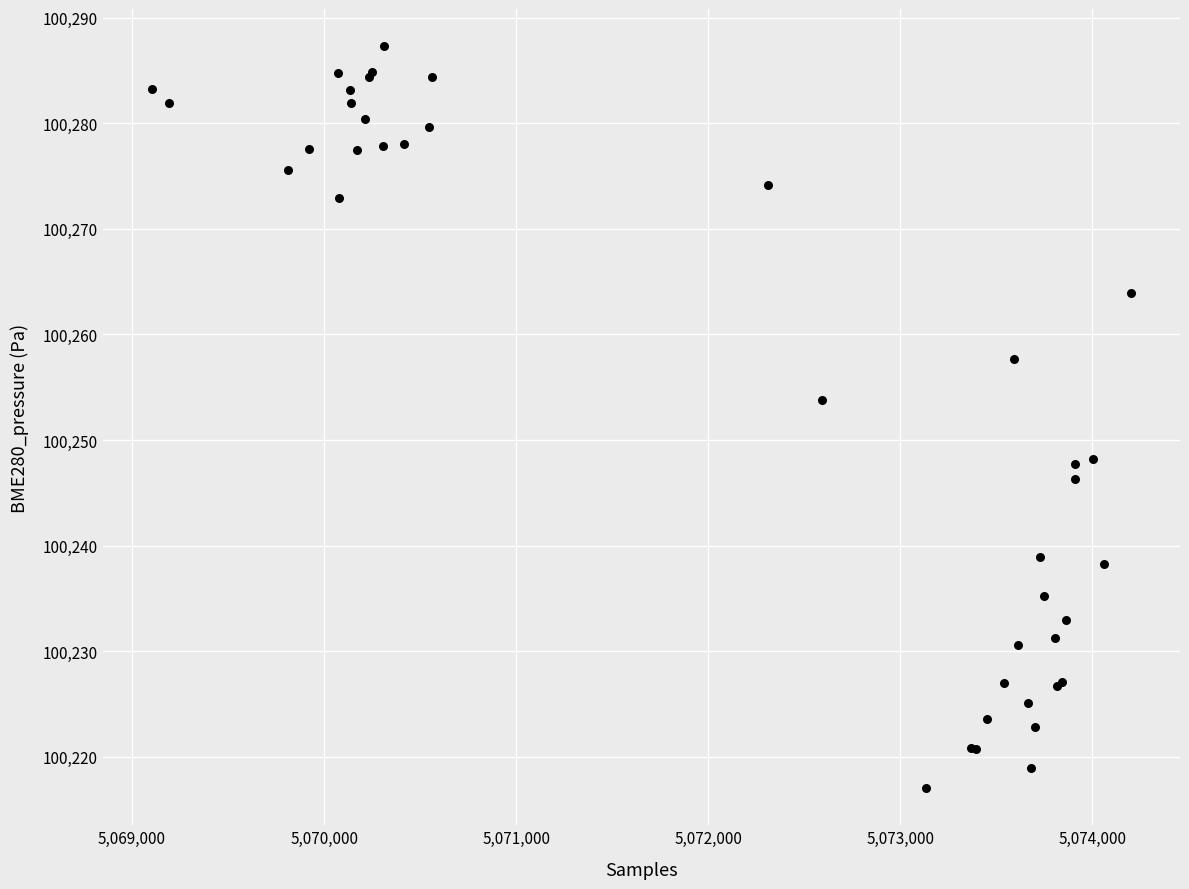

What Y value in the scatter plot is closest to 100252?

100253.8